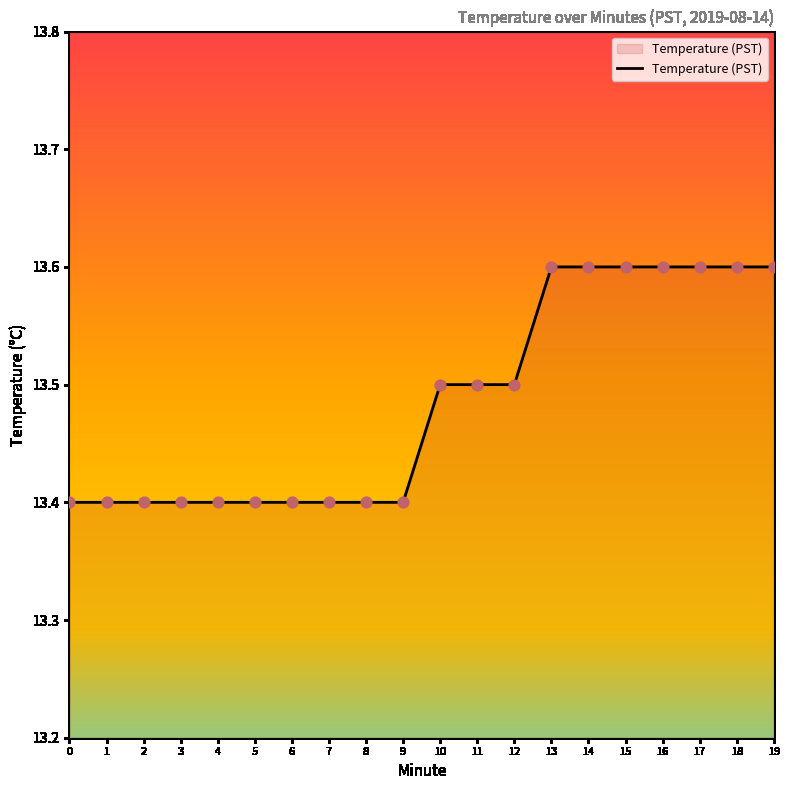

Approximately how many times larger is the value at 1 compared to 14?

1.0